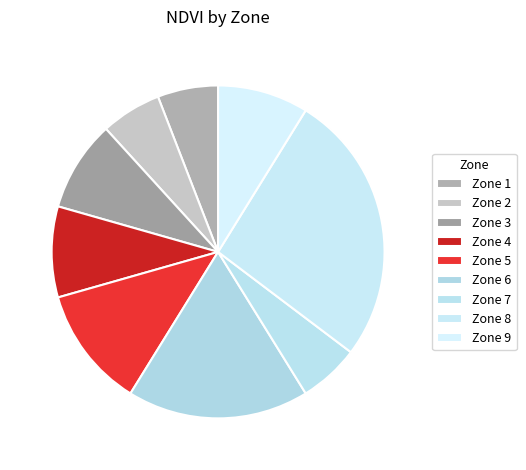

Does Zone 8 represent more than half of the total?

No